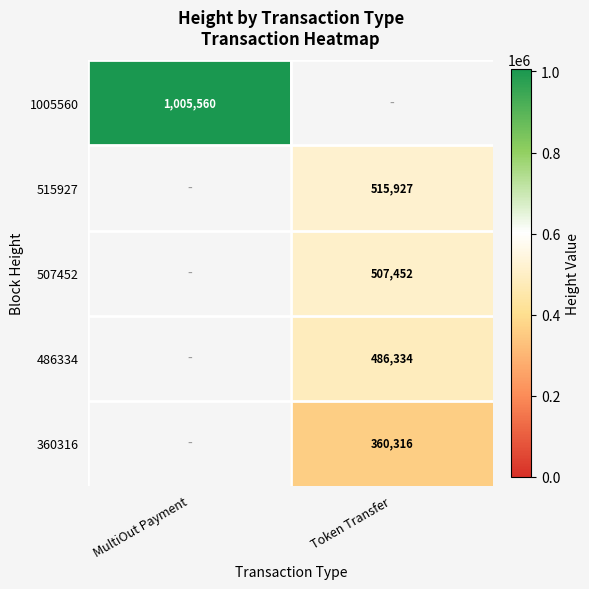

The 507452 series shows 193980 at Token Transfer. True or false?

False